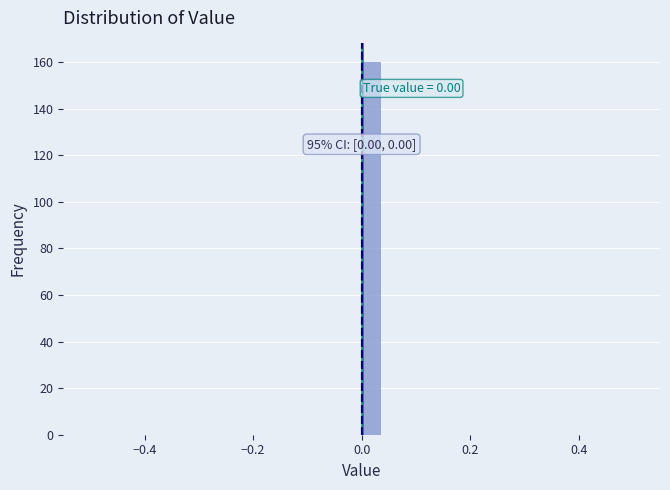

Around what value on the x-axis is the tallest bar? Give the approximate position of its centre, as read against the axis.

0.02